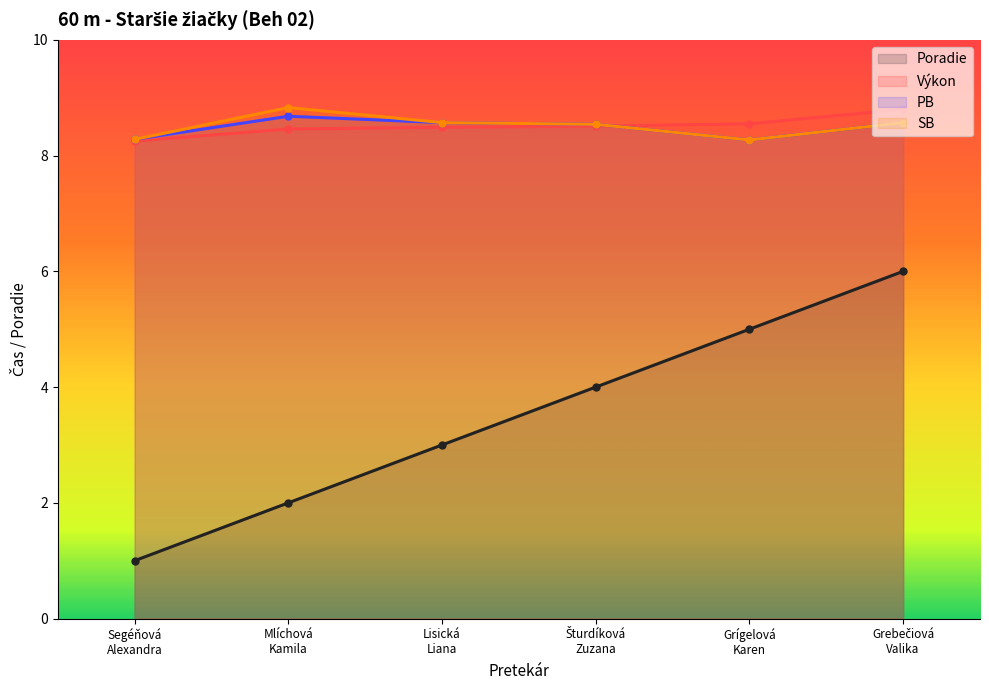

Where is SB nearest to the value 8?

Grígelová
Karen